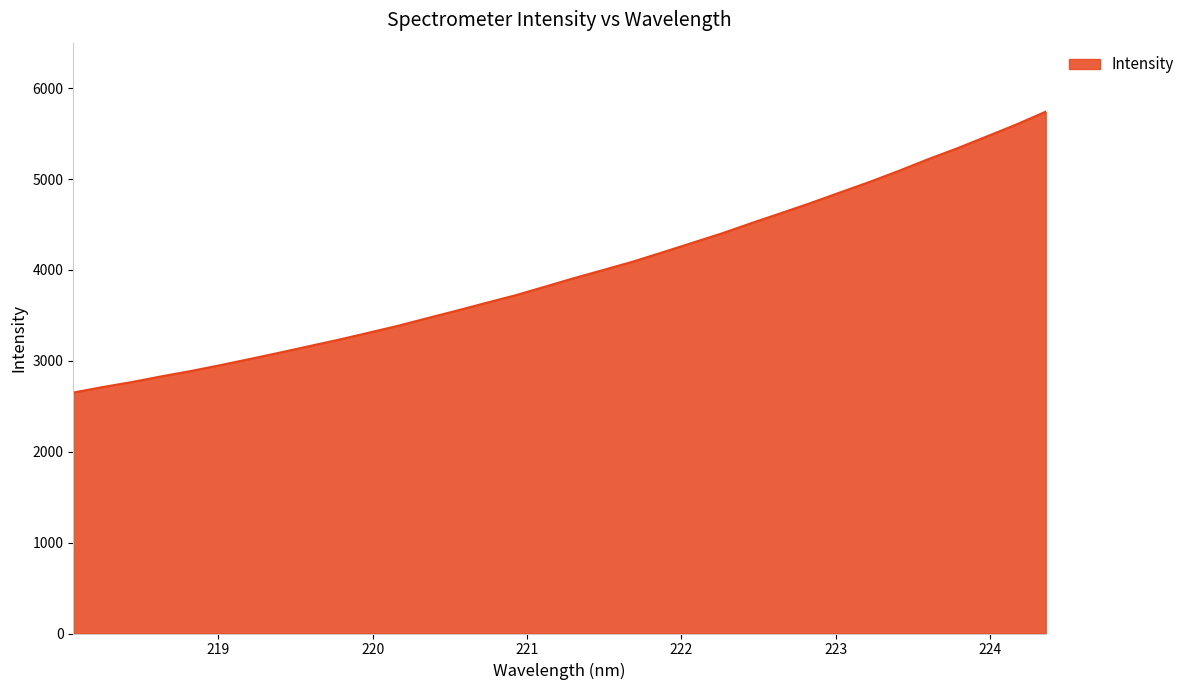

What is the maximum value shown in the chart?

5740.8